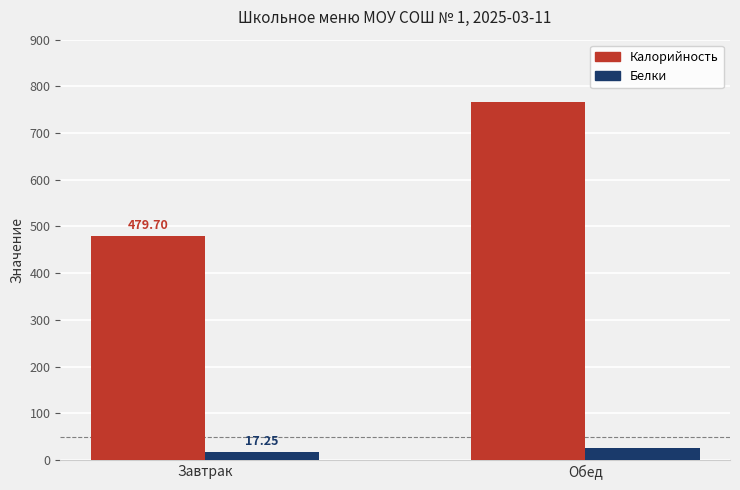

Rank the series by their maximum value, from lowest to highest.

Белки, Калорийность